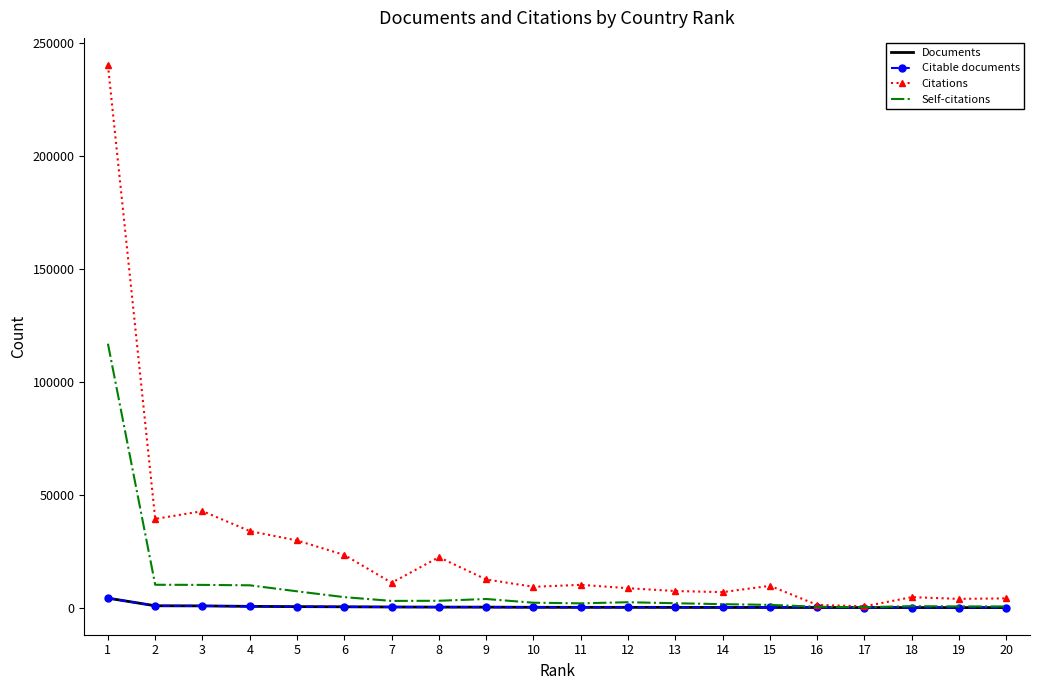

Which series has the largest total across all categories?

Citations